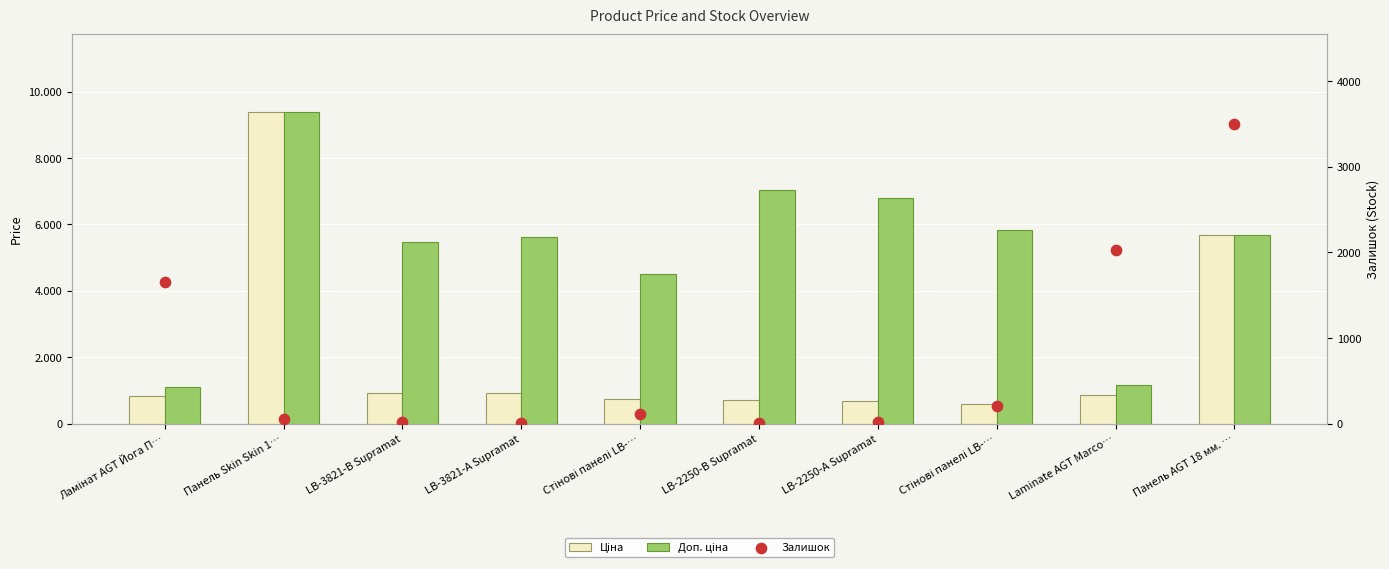

At how many categories does at least one series exceed 9225?

1